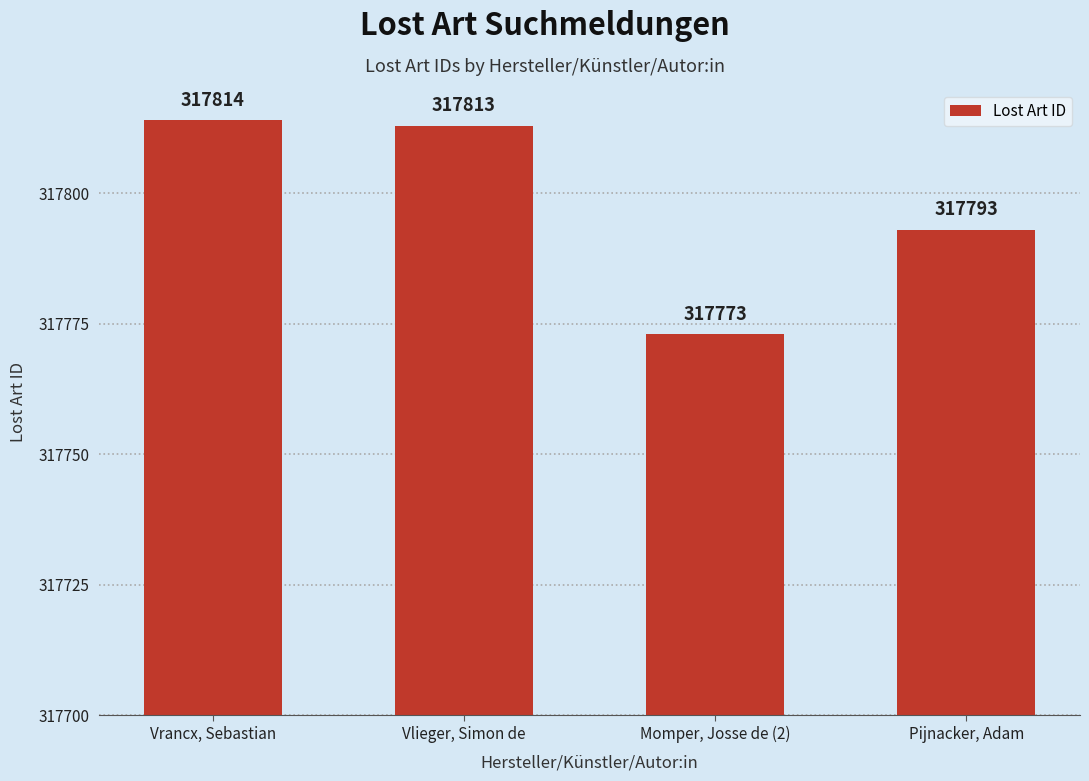

Reading left to right, list all the values displayed in this chart.

Vrancx, Sebastian=317814	Vlieger, Simon de=317813	Momper, Josse de (2)=317773	Pijnacker, Adam=317793